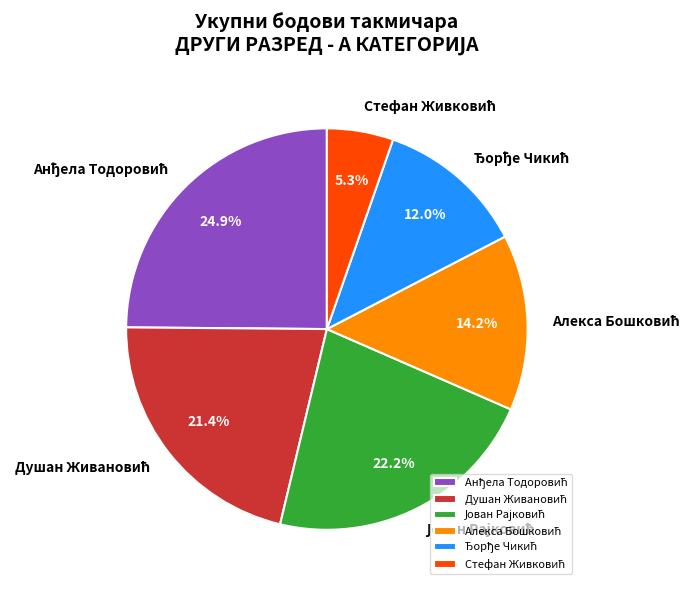

Is there a majority slice in this chart?

No